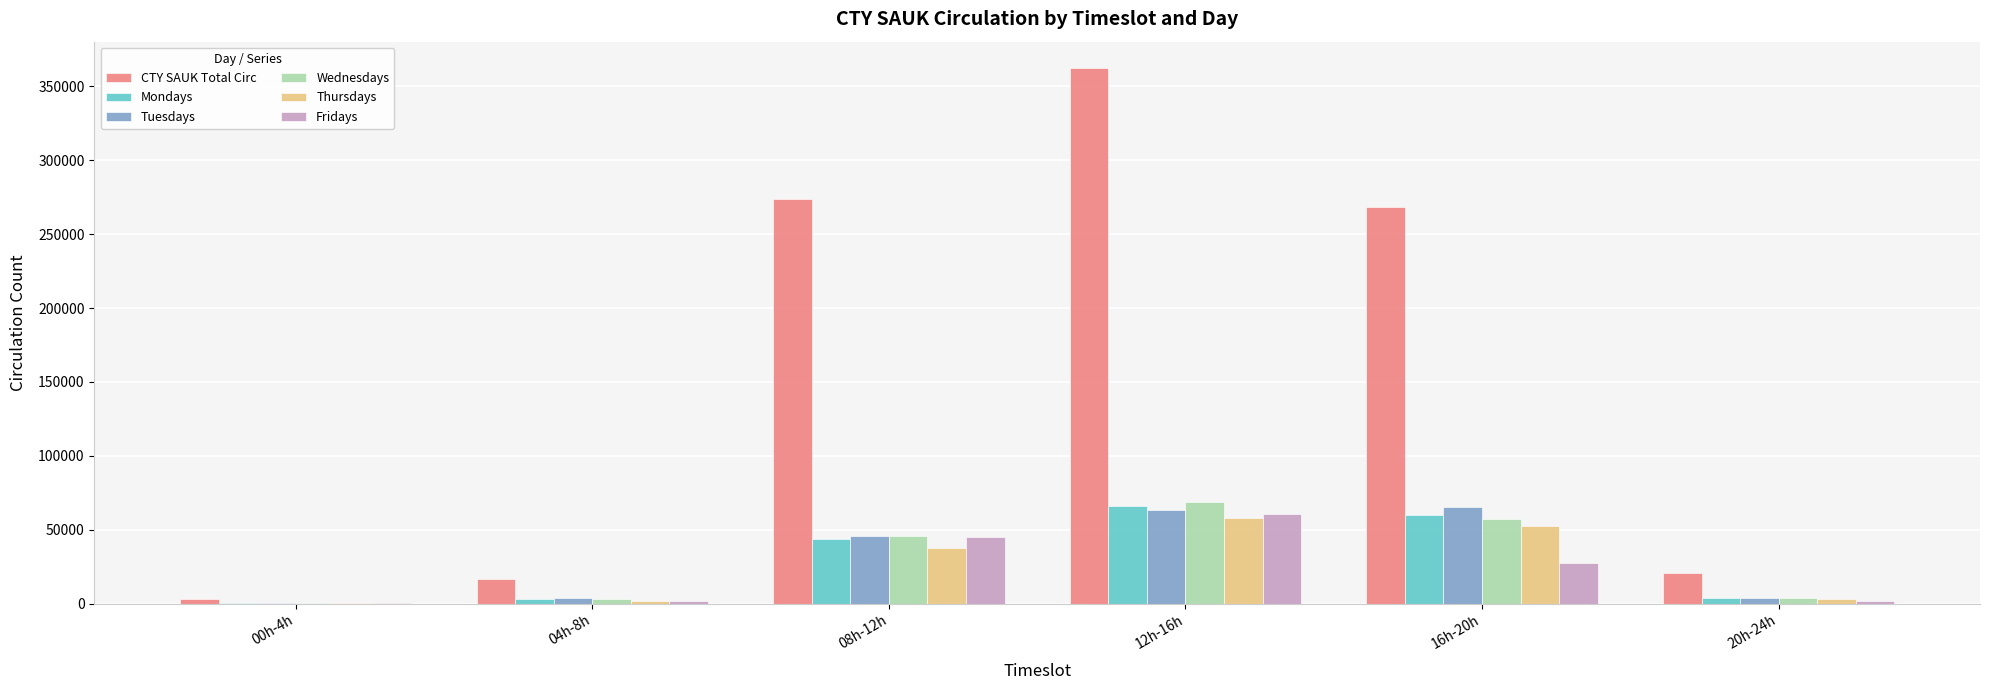

How many distinct data groups are displayed?

6